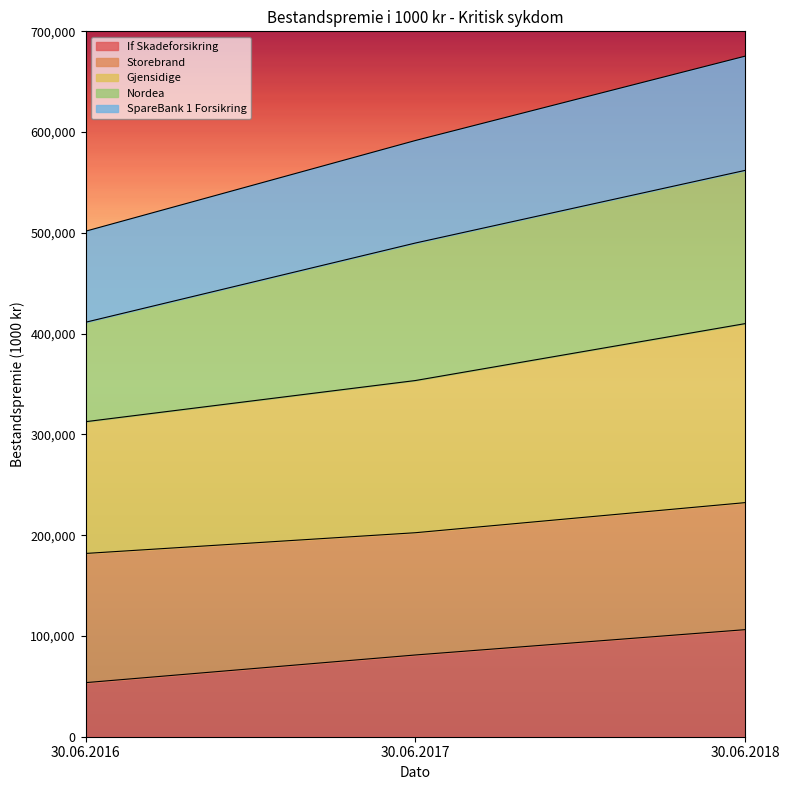

What are all the series names shown in the legend?

If Skadeforsikring, Storebrand, Gjensidige, Nordea, SpareBank 1 Forsikring